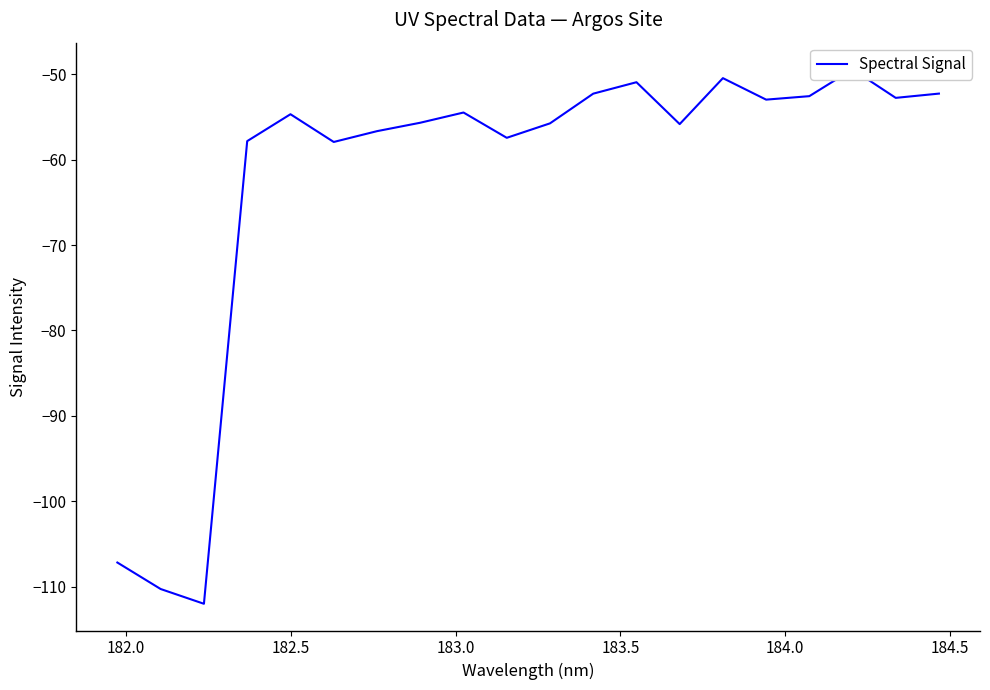

What is the average value?

-62.5